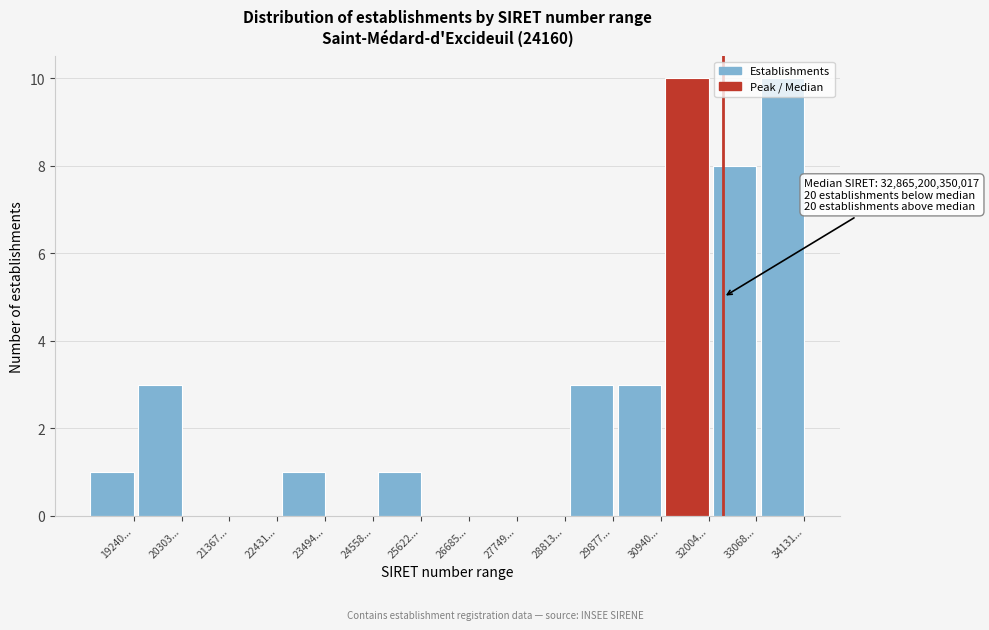

What is the change in value from 24558... to 30940...?

+3